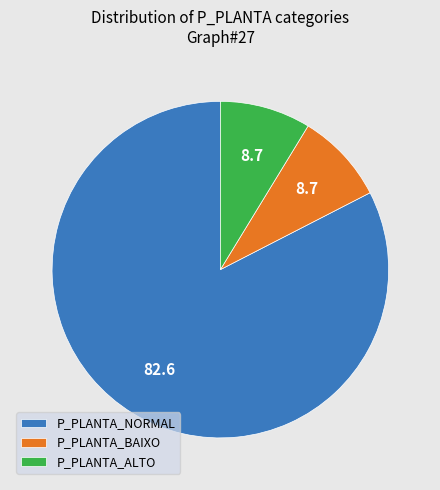

True or false: P_PLANTA_ALTO accounts for 19% of the total.

False